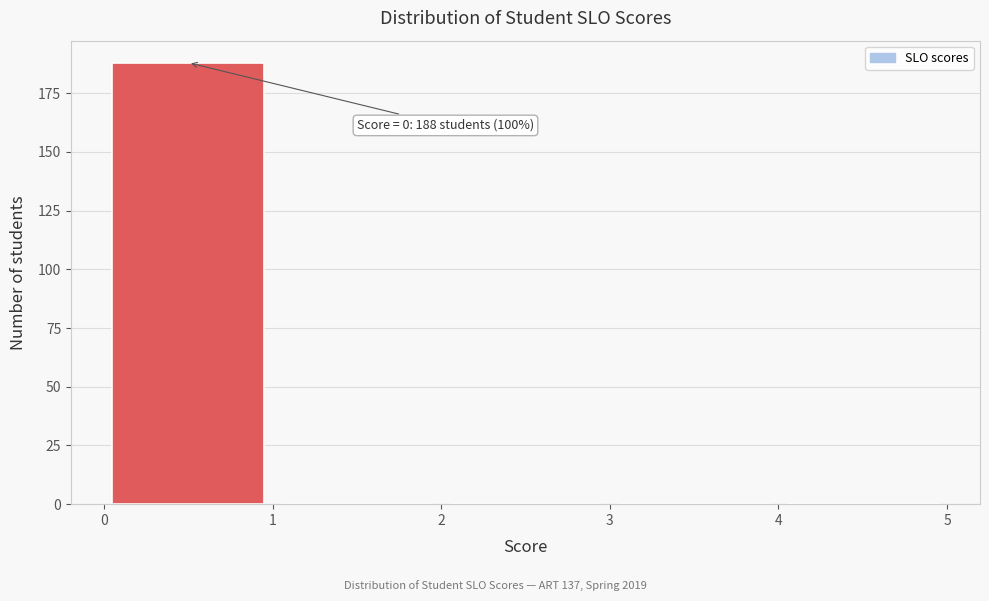

Over which range of the x-axis is the bar tallest?

0 to 1